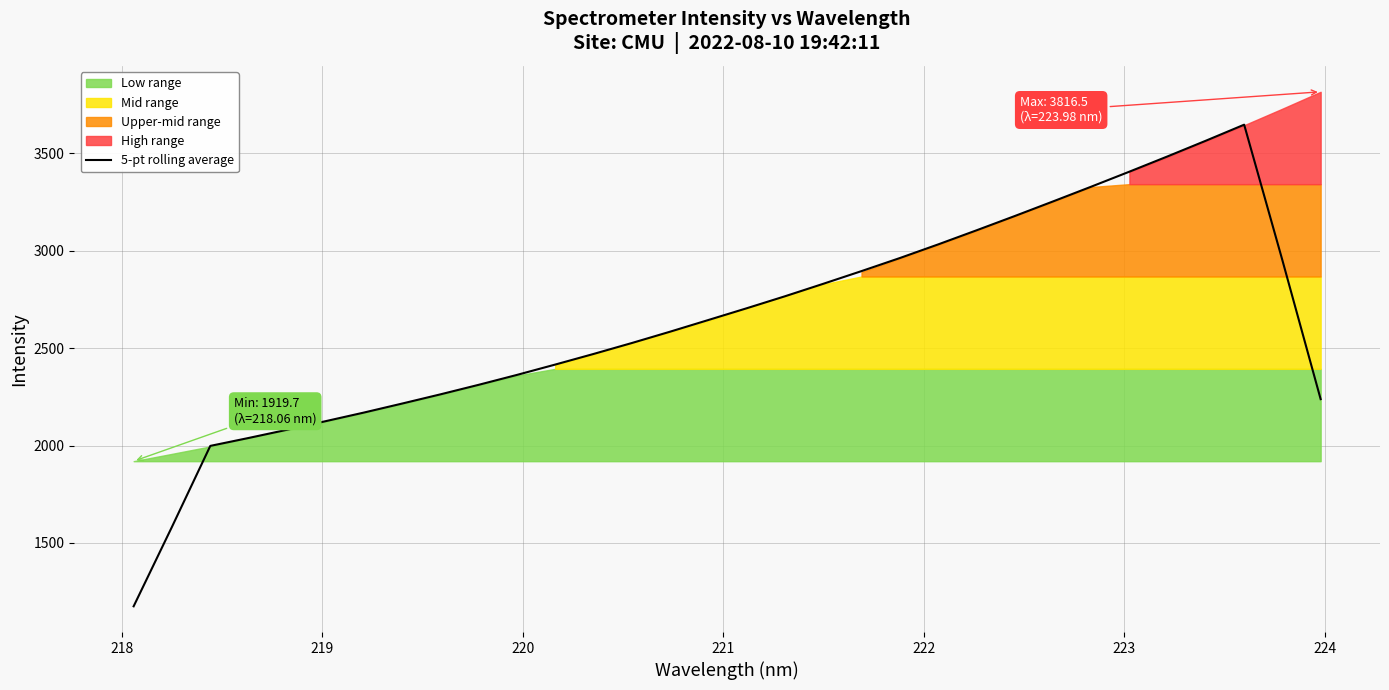

True or false: there are more than 0 points higher than both neighbors.

True